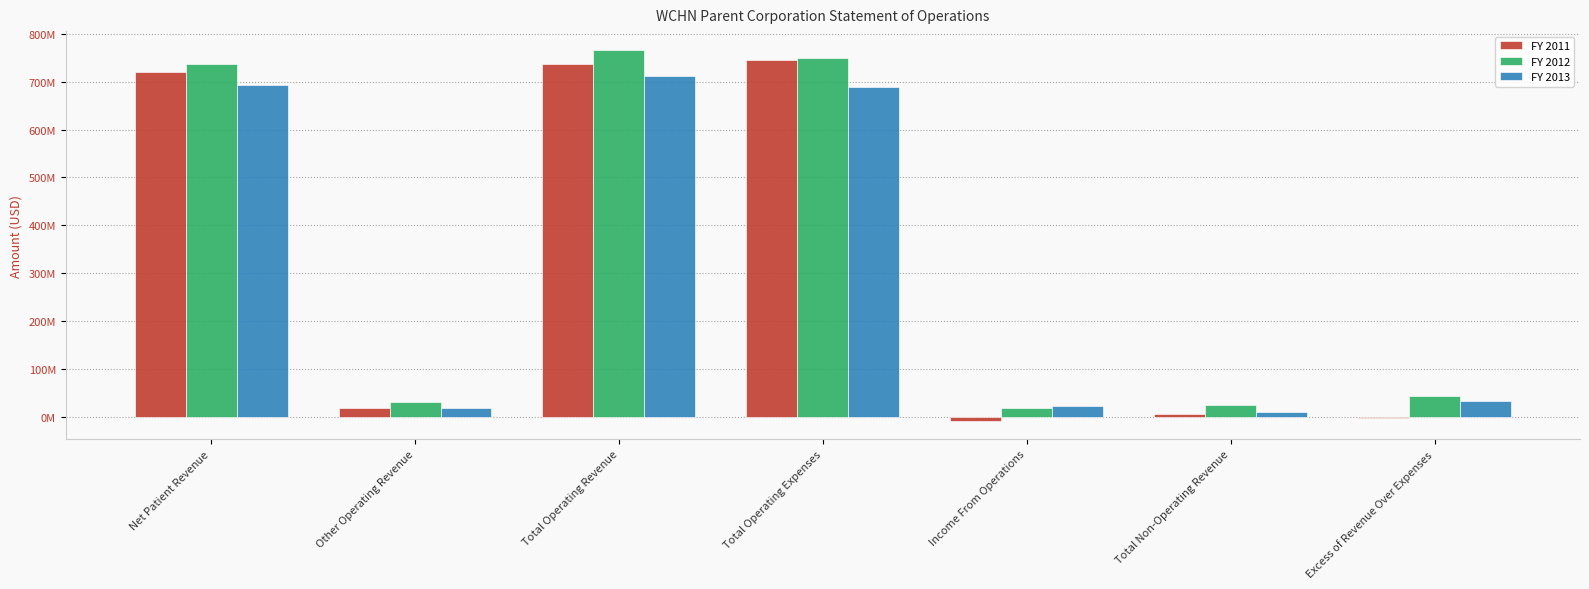

What is the lowest value of the FY 2013 series?

10485983